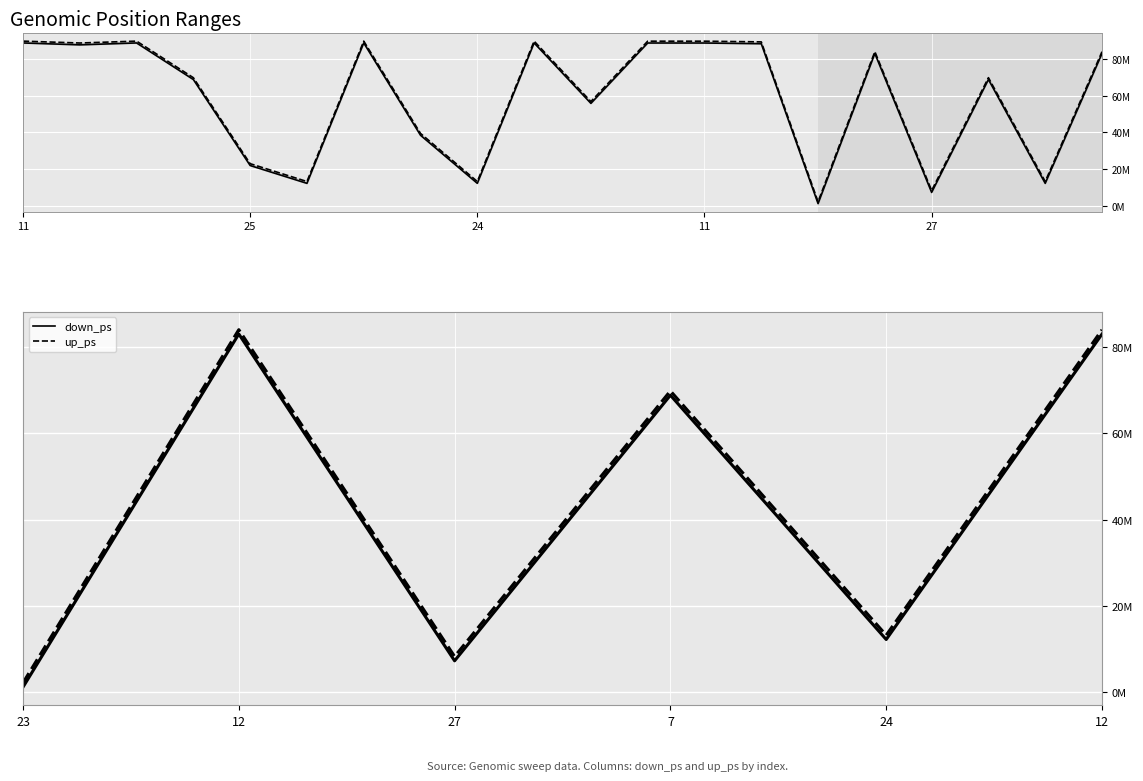

What is the sum of all down_ps values?

255375765